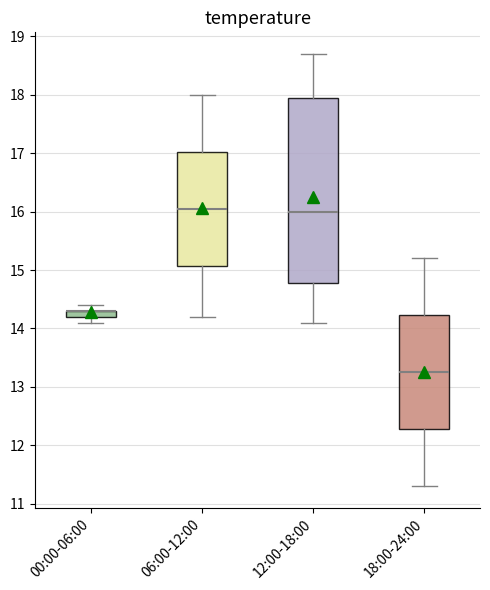

Where does the lower whisker of the box for 12:00-18:00 end on the y-axis? The values are not printed on the chart, so give them approximately, as read against the axis.

14.1